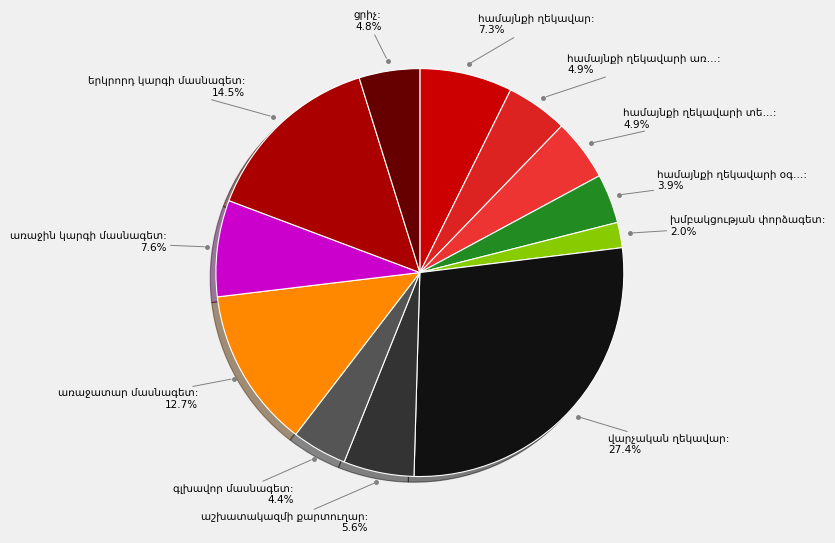

To the nearest percent, what is the difference between the largest and smallest slice percentages?

25%